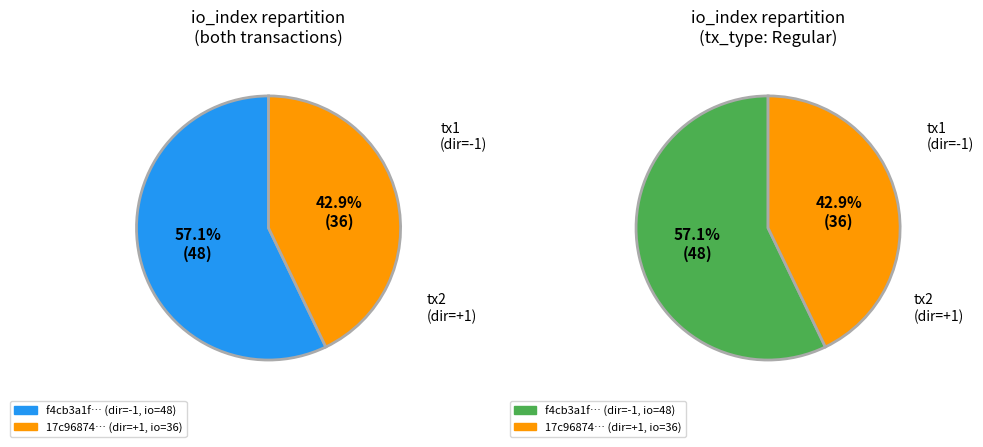

Count the number of slices in the pie.

2